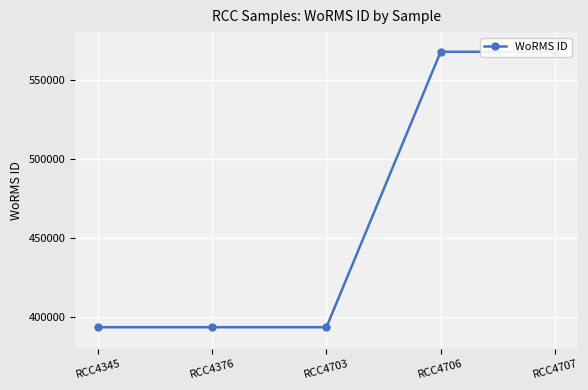

True or false: the data has more than 0 interior local peaks.

False